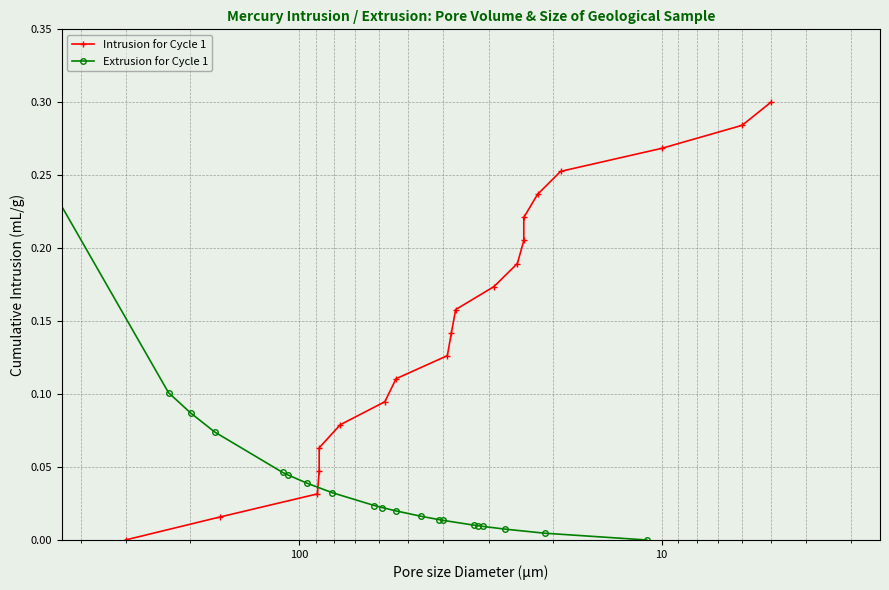

What is the sum of all Extrusion for Cycle 1 values?

0.9